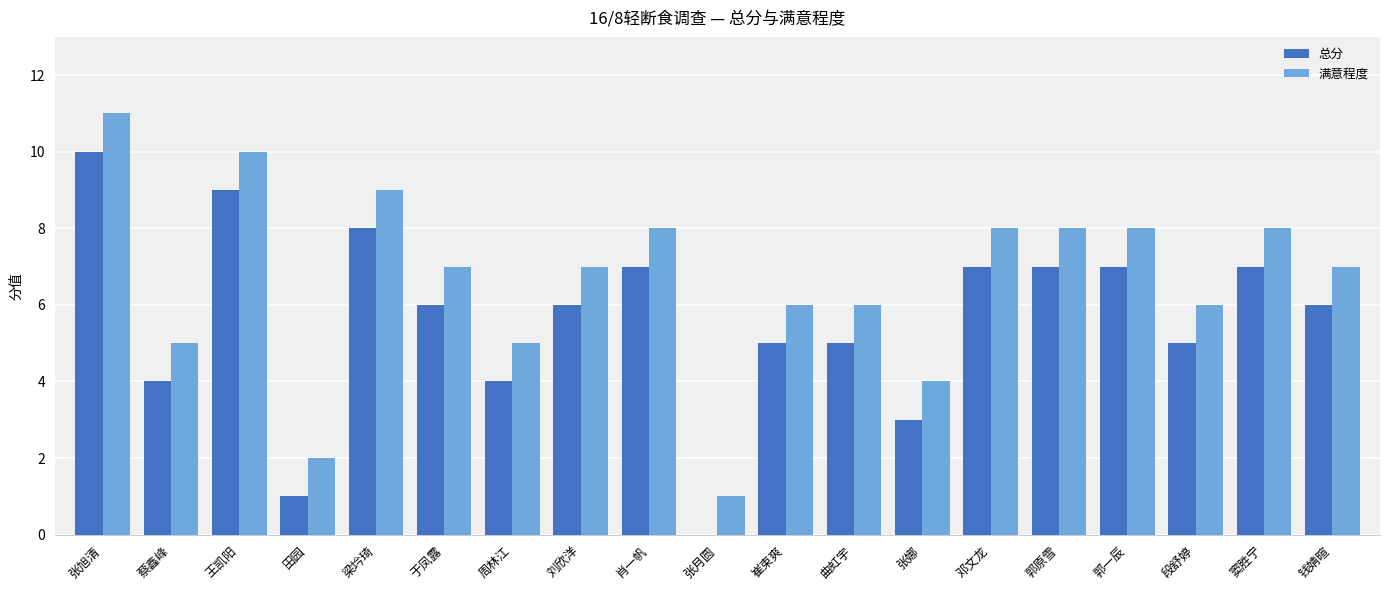

Which label corresponds to the largest value in the chart?

张旭清